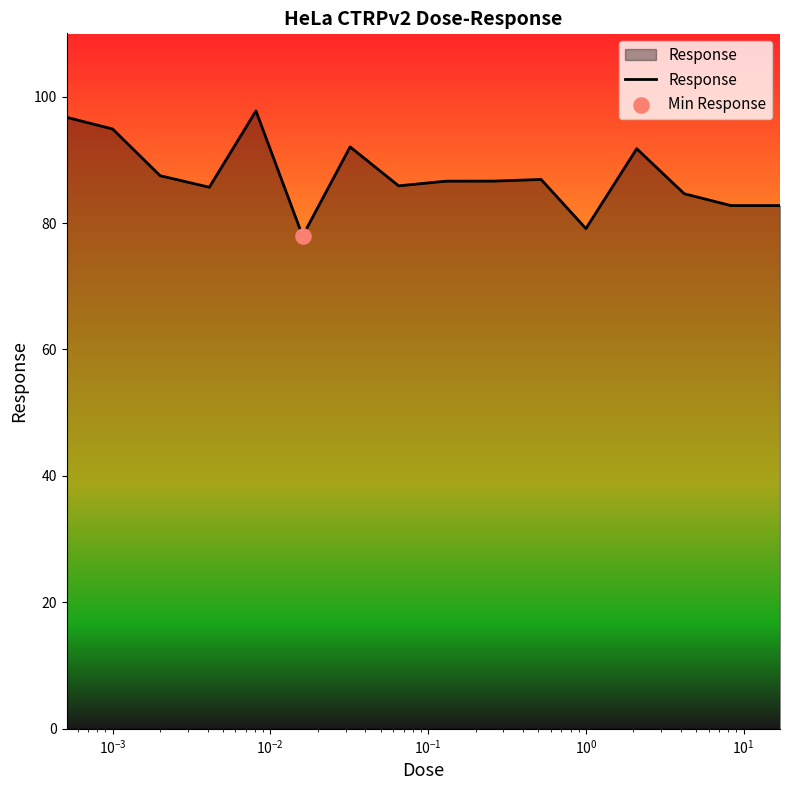

What is the difference between the maximum and minimum values?

19.8